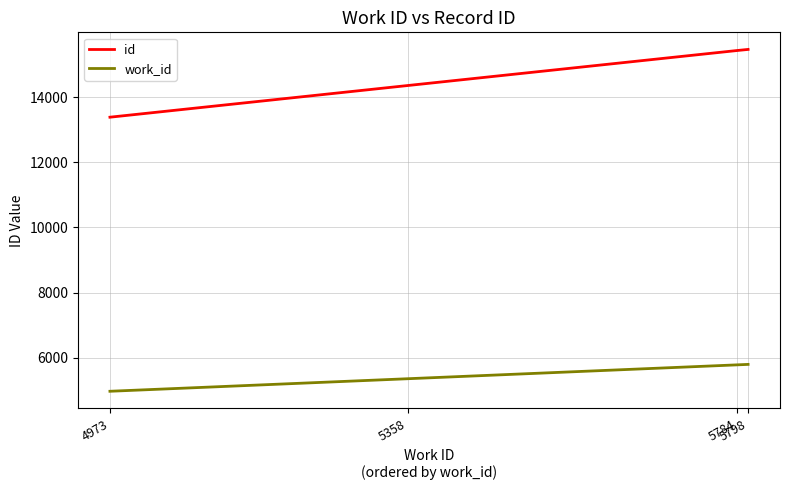

List the series in order of their peak value, lowest first.

work_id, id